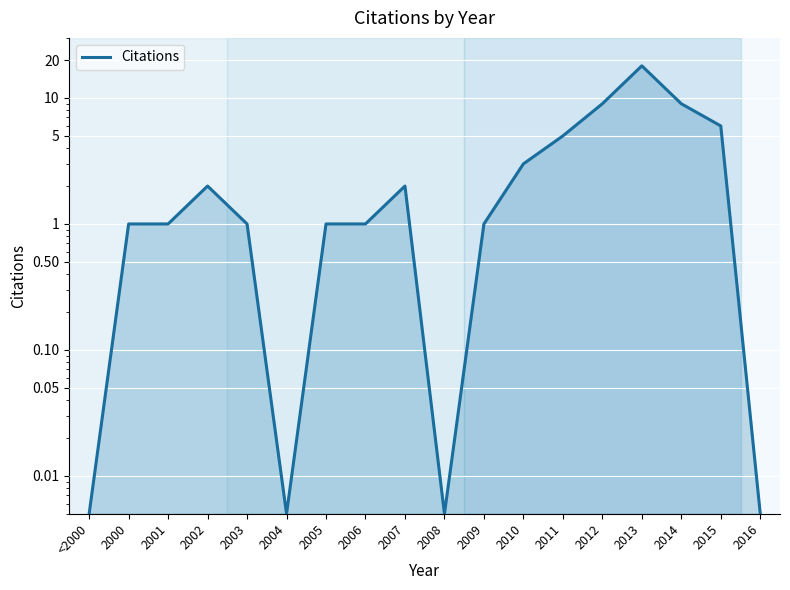

How many interior local peaks (higher than both neighbors) does the data have?

3